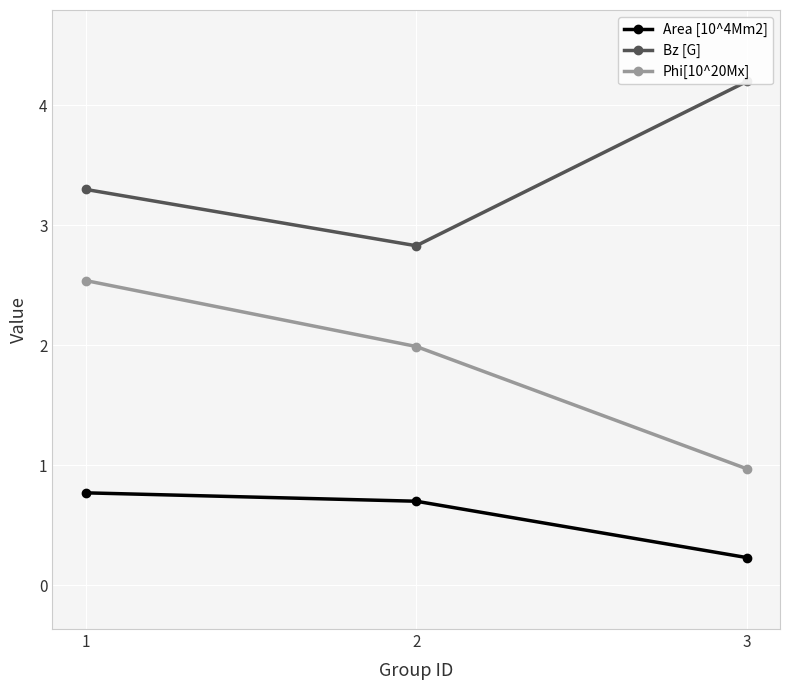

Between 1 and 2, which series saw the biggest shift?

Phi[10^20Mx]